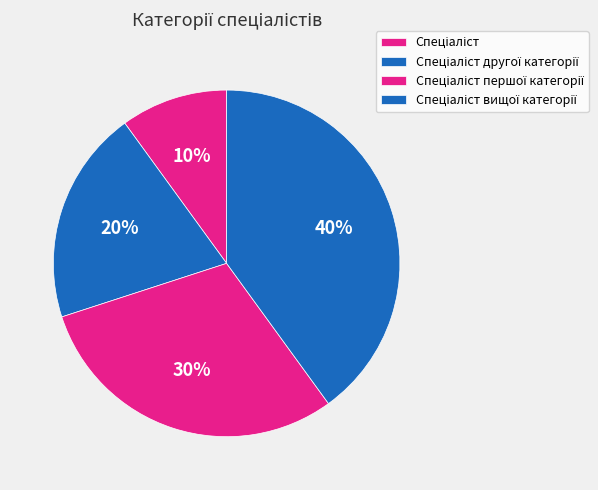

How many segments does this pie chart have?

4